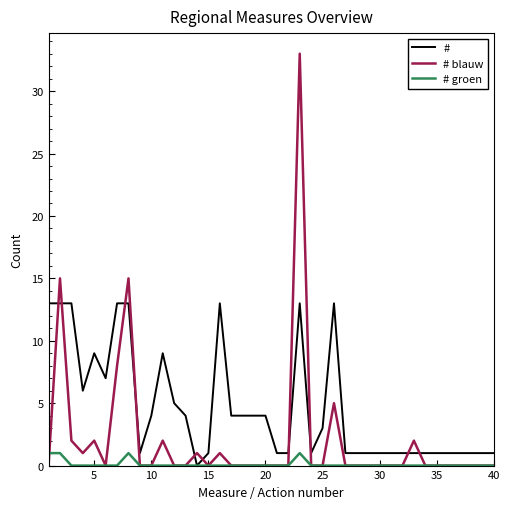

List the series in order of their peak value, lowest first.

# groen, #, # blauw